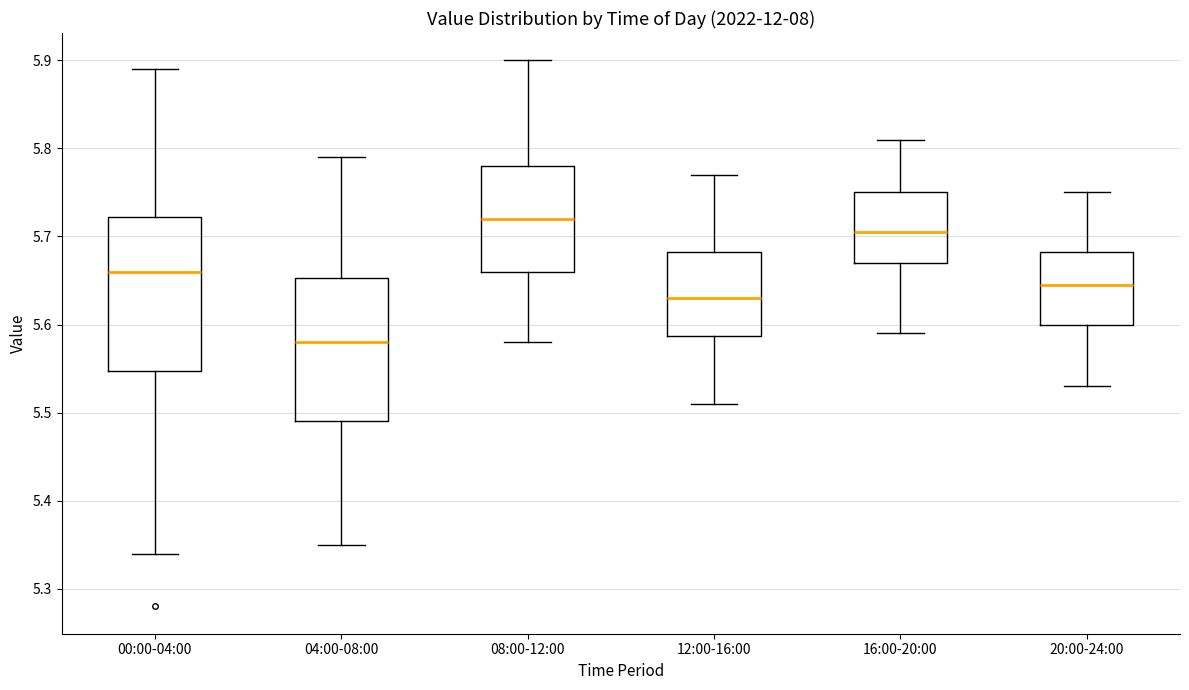

Reading left to right, transcribe this box plot: for each box, give where its median line is, the range the box spans, and where its two whiskers end, as read against the y-axis. The values are not printed on the chart, so give them approximately, as read against the axis.

00:00-04:00: median 5.66, box 5.55 to 5.72, whiskers 5.34 to 5.89
04:00-08:00: median 5.58, box 5.49 to 5.65, whiskers 5.35 to 5.79
08:00-12:00: median 5.72, box 5.66 to 5.78, whiskers 5.58 to 5.90
12:00-16:00: median 5.63, box 5.59 to 5.68, whiskers 5.51 to 5.77
16:00-20:00: median 5.71, box 5.67 to 5.75, whiskers 5.59 to 5.81
20:00-24:00: median 5.65, box 5.60 to 5.68, whiskers 5.53 to 5.75